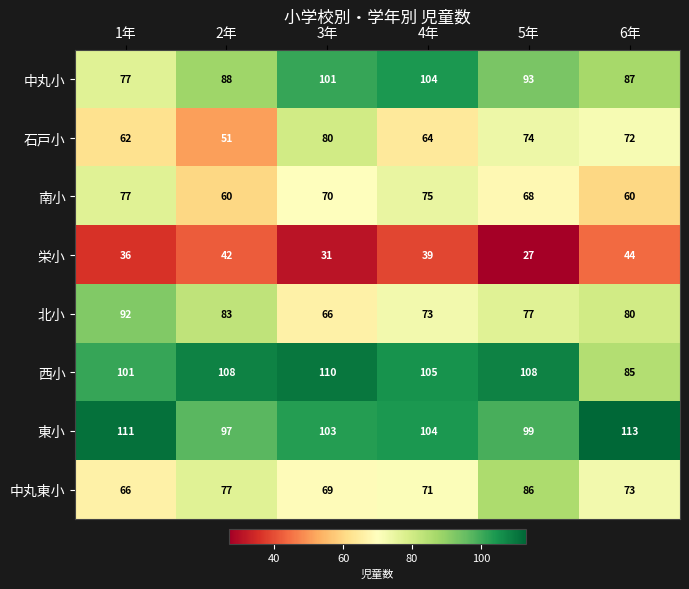

What is the difference between the maximum and minimum values in the 石戸小 series?

29